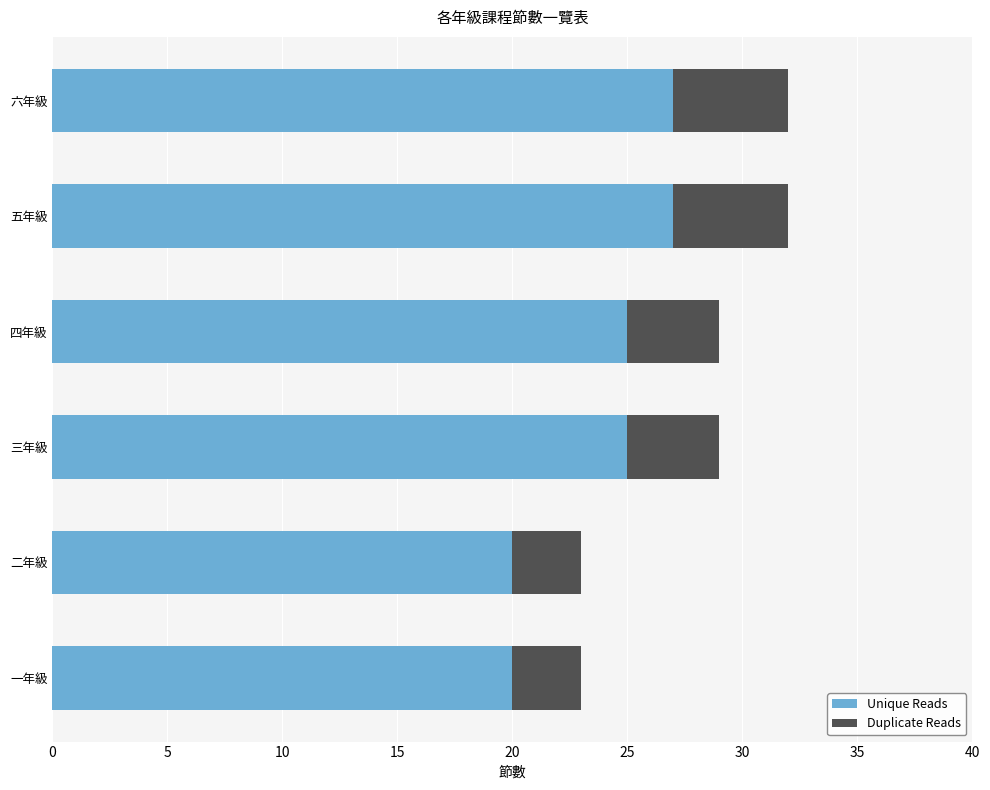

What is the sum of the Unique Reads values at 三年級 and 二年級?

45